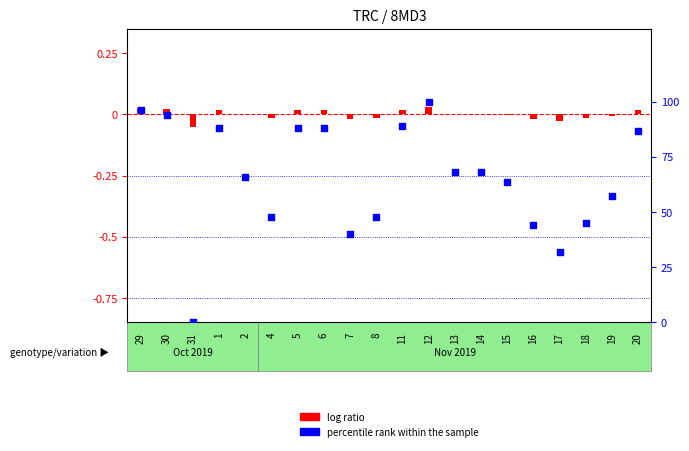

Which series has the largest total across all categories?

percentile rank within the sample